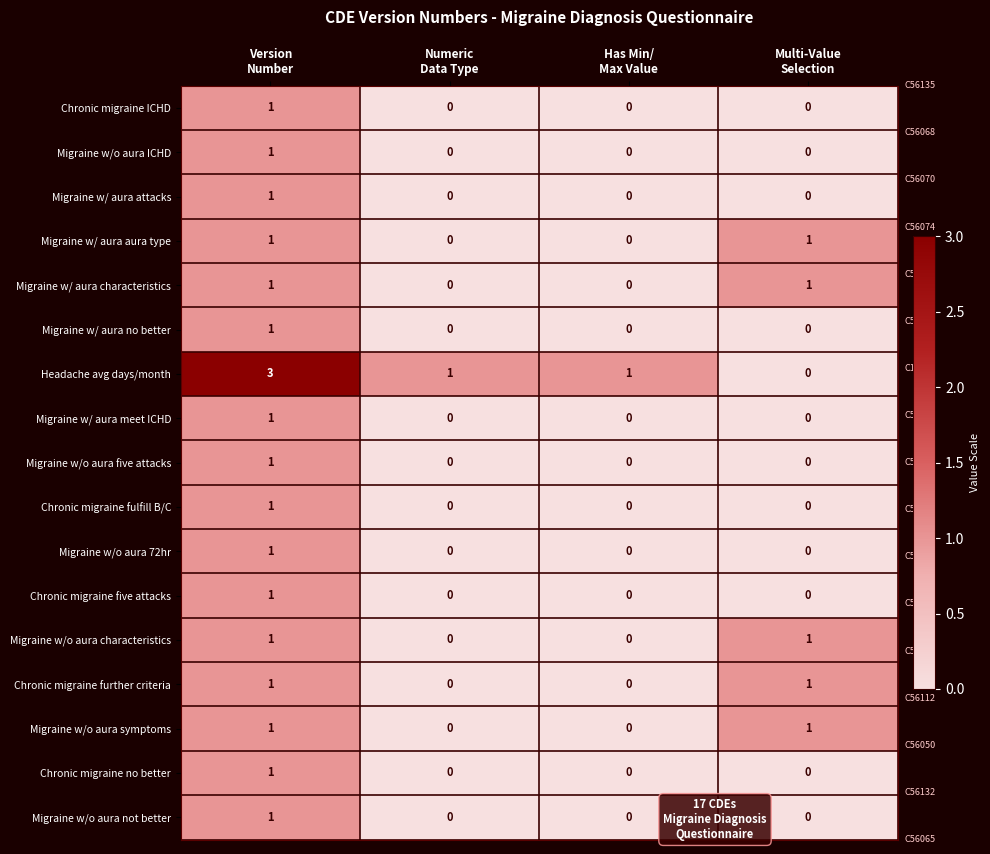

What is the maximum value shown in the chart?

3